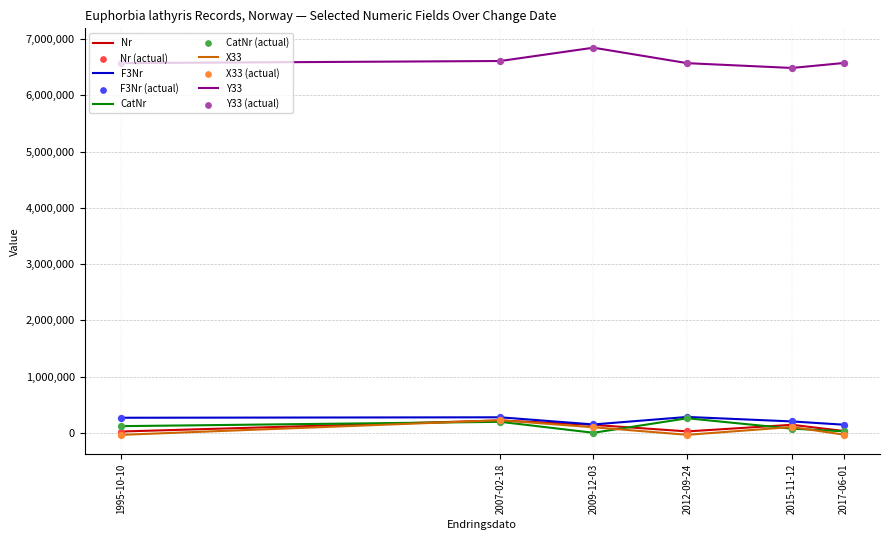

Is the value of CatNr at 2017-06-01 greater than the value of Y33 at 2012-09-24?

No